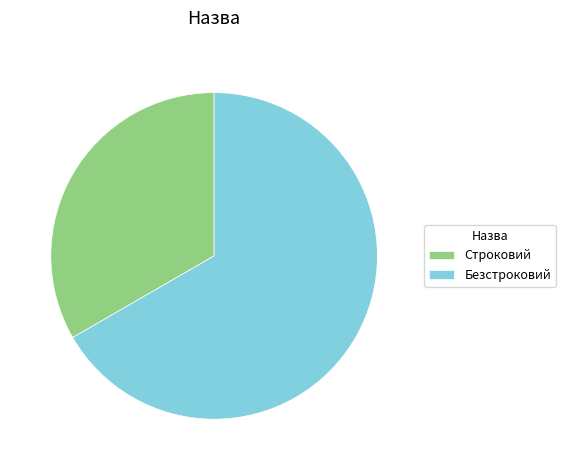

Combined, do Безстроковий and Строковий account for over 50%?

Yes